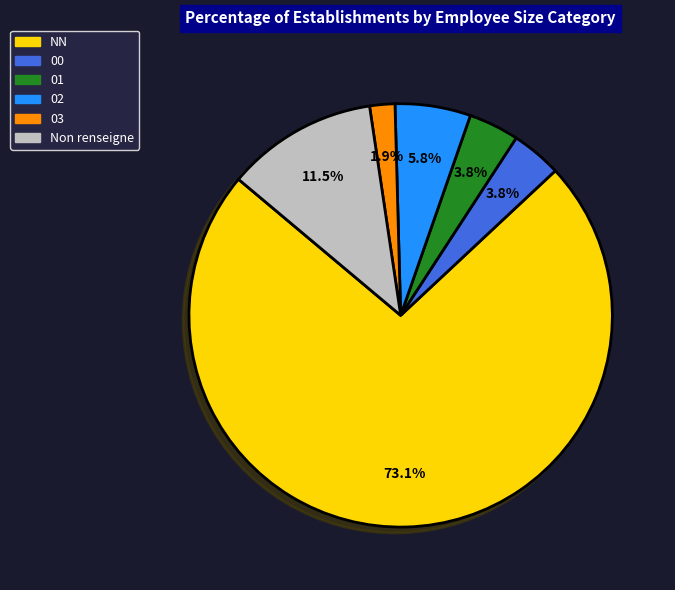

What percentage is the 00 slice, to the nearest percent?

4%